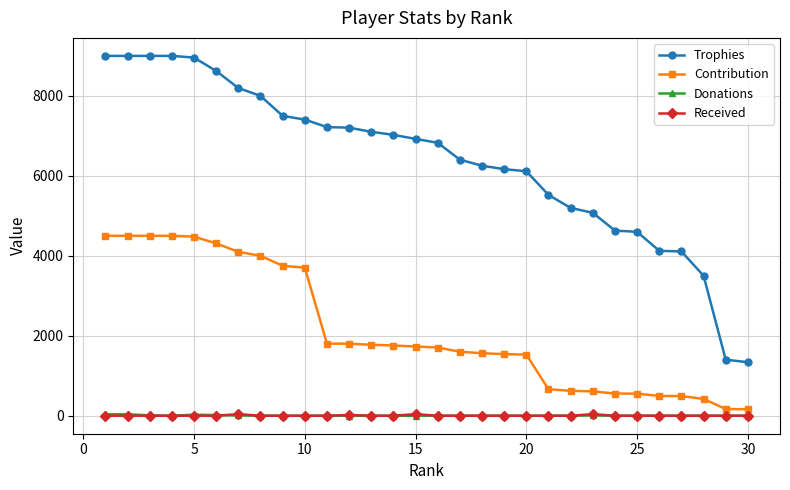

What is the greatest value displayed?

9000